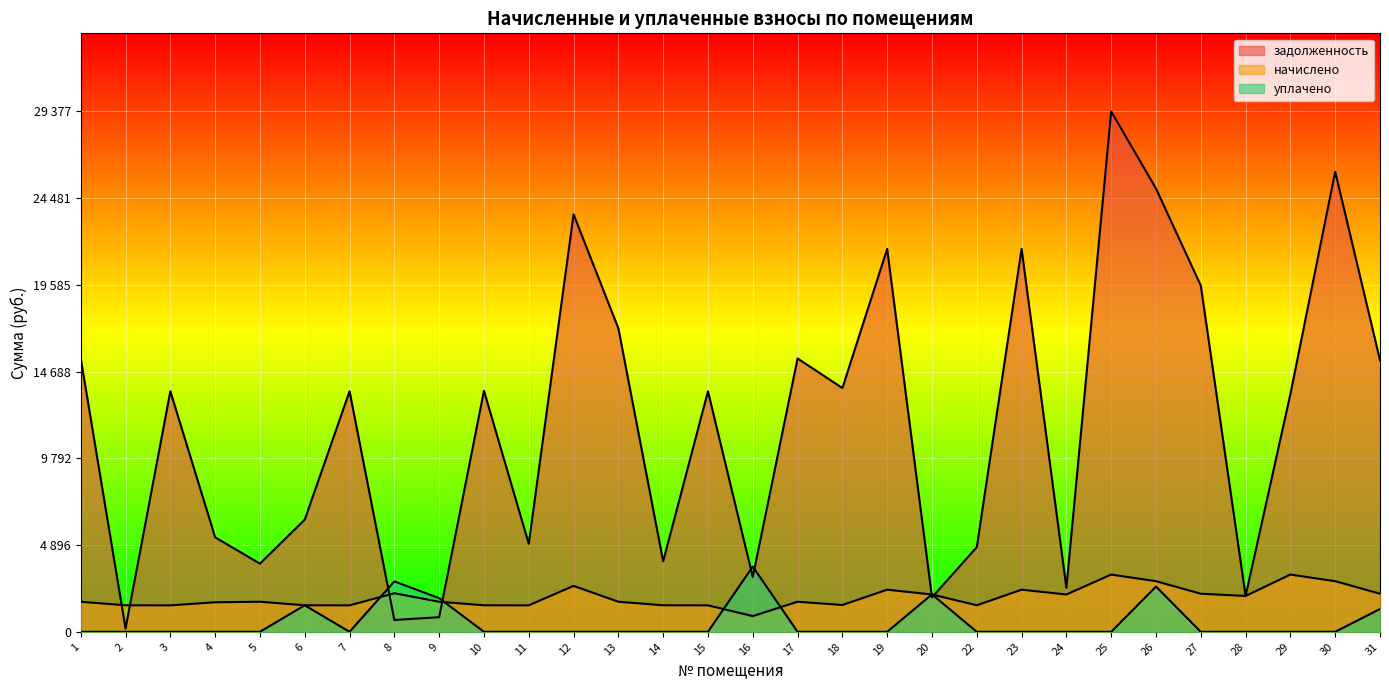

What value does the начислено series have at 28?

2024.2